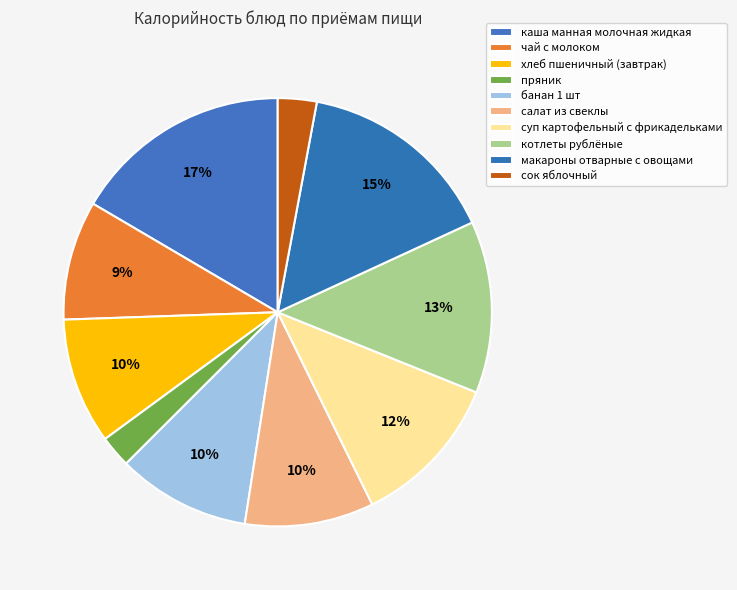

The суп картофельный с фрикадельками slice represents 12% of the pie. True or false?

True